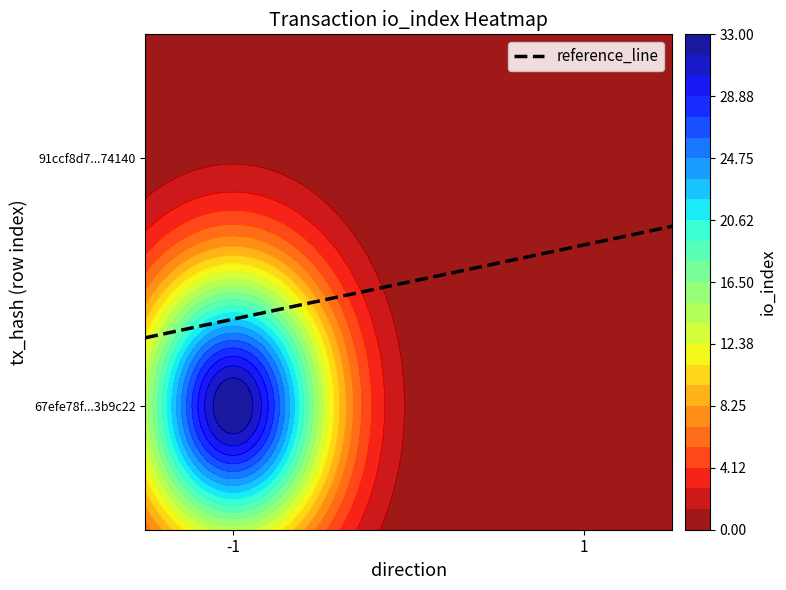

What is the difference between the 67efe78f33be7b5ee0764292d215406313b9c22 values at -1 and 1?

33